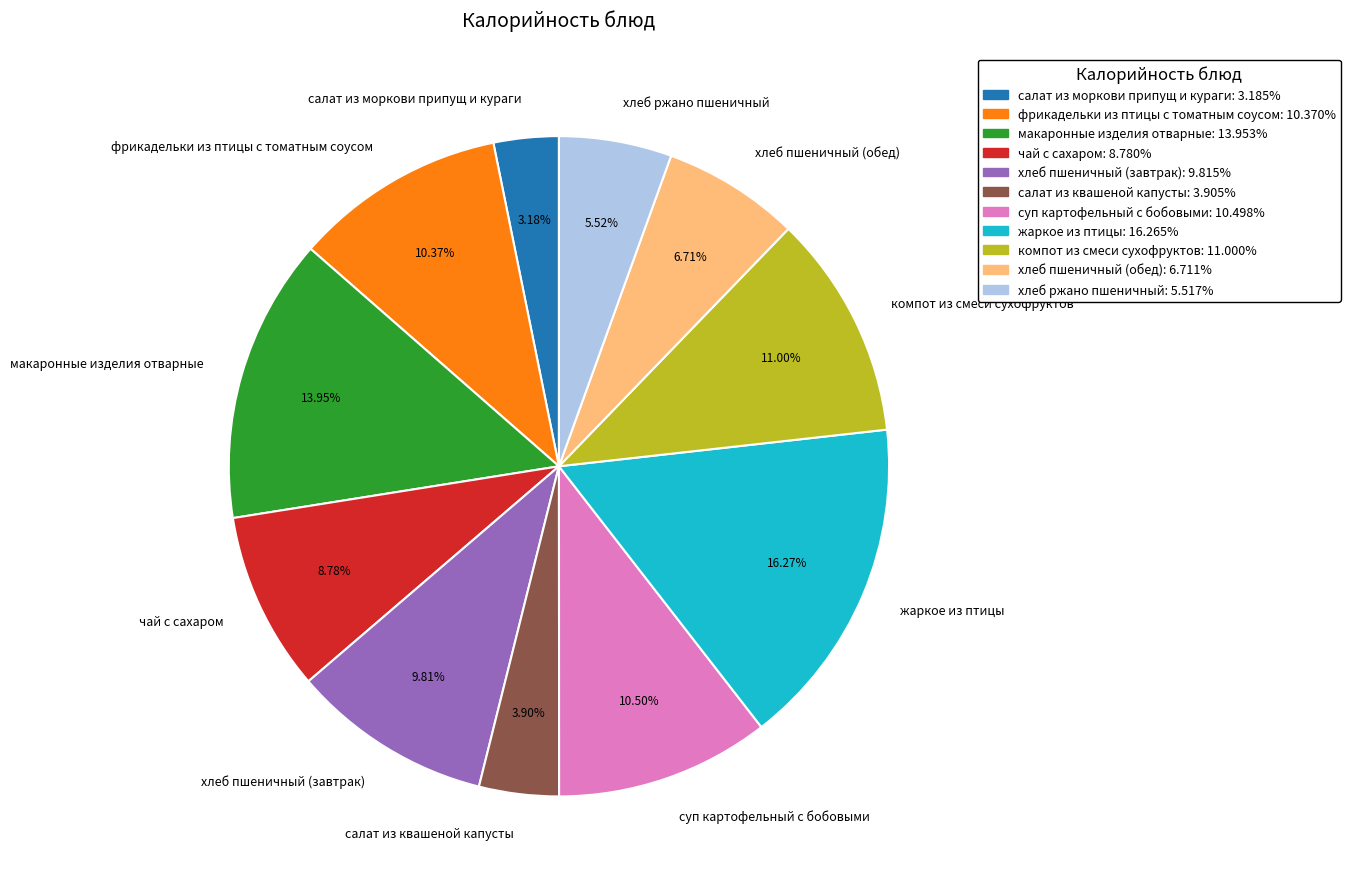

Does макаронные изделия отварные represent more than half of the total?

No